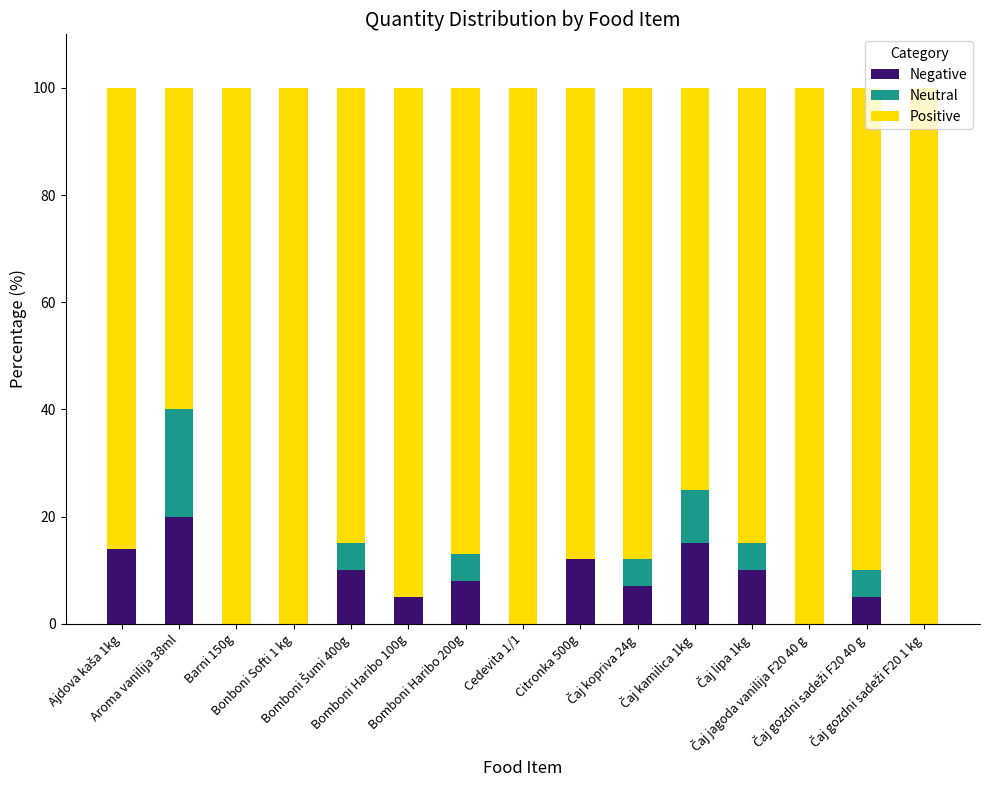

What is the approximate value of Positive at Citronka 500g?

88